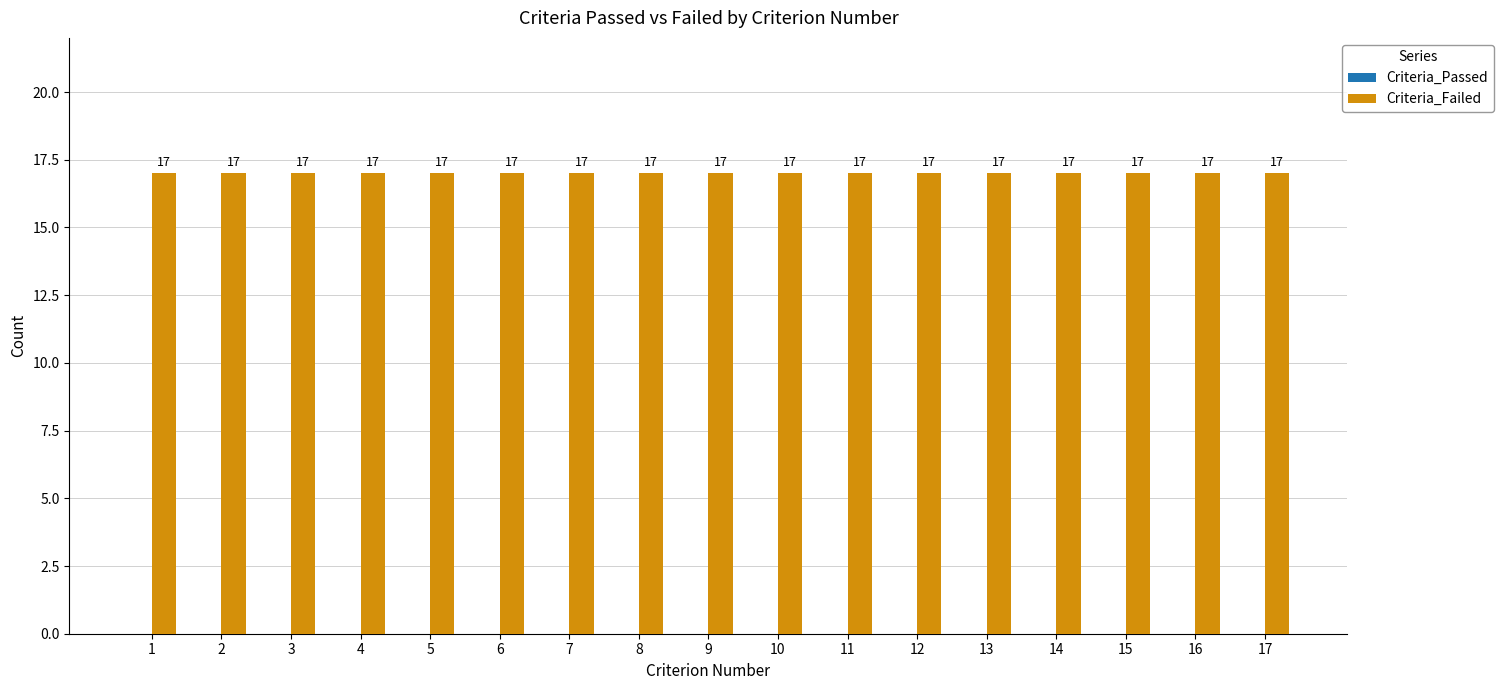

Which series changed the most between 3 and 8?

Criteria_Passed